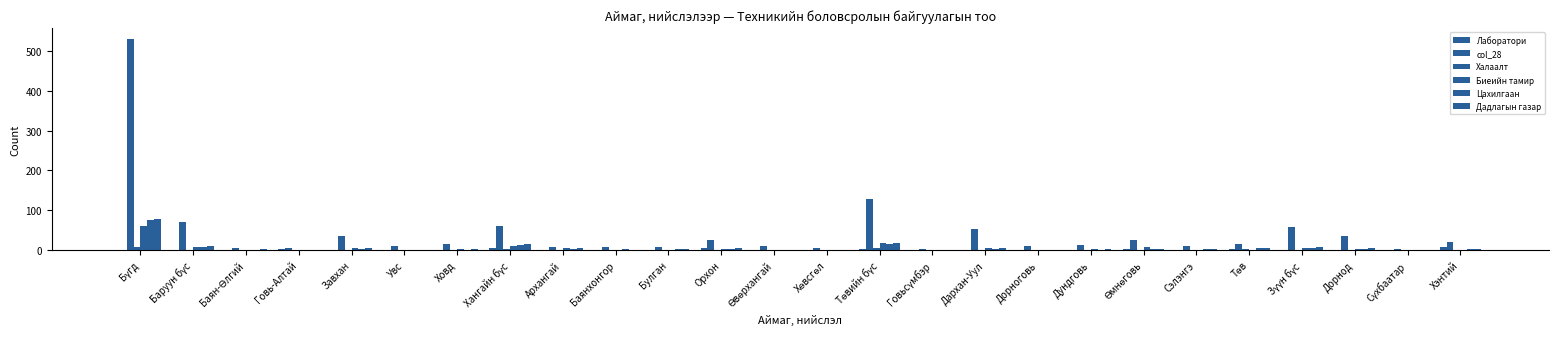

Are the bars horizontal?

No